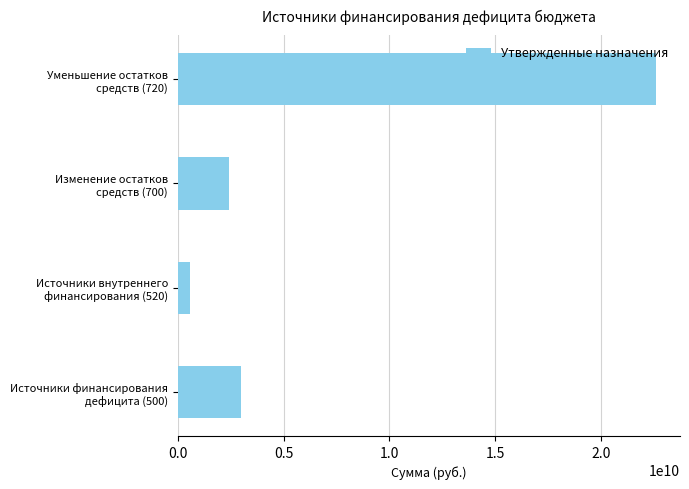

List the labels in order of value, smallest first.

Источники внутреннего
финансирования (520), Изменение остатков
средств (700), Источники финансирования
дефицита (500), Уменьшение остатков
средств (720)